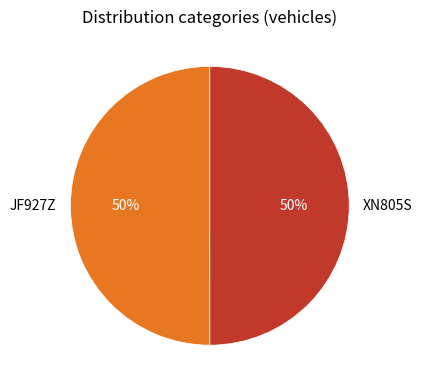

Do XN805S and JF927Z together represent more than half of the pie?

Yes